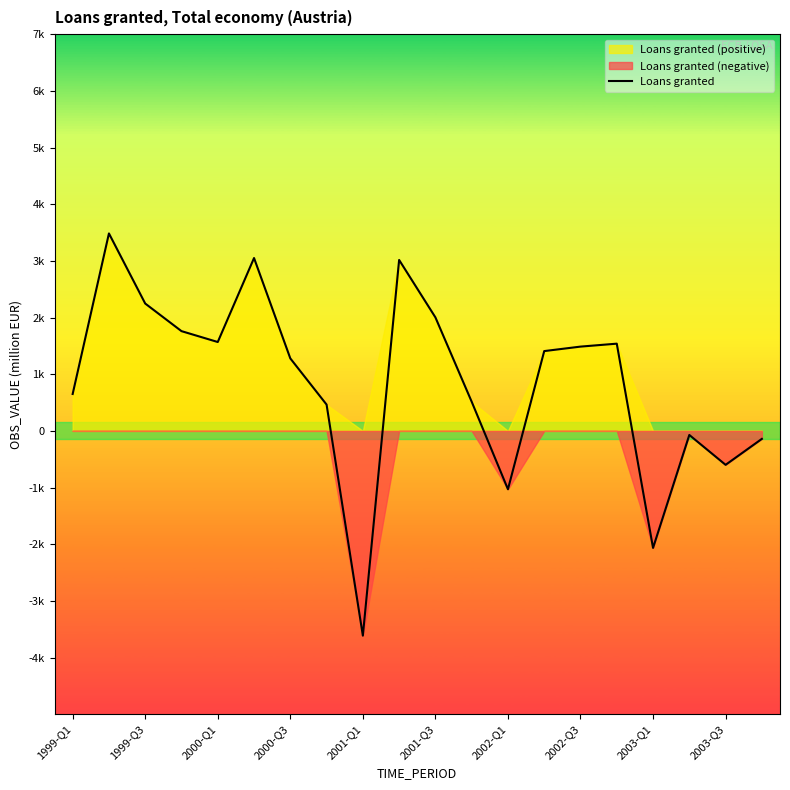

True or false: the data shows 466 at 1999-Q3.

False